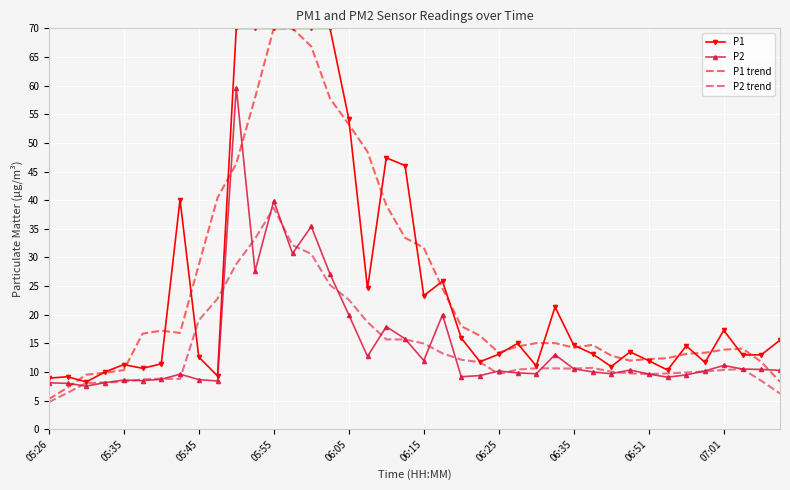

What is the minimum value shown in the chart?

4.7